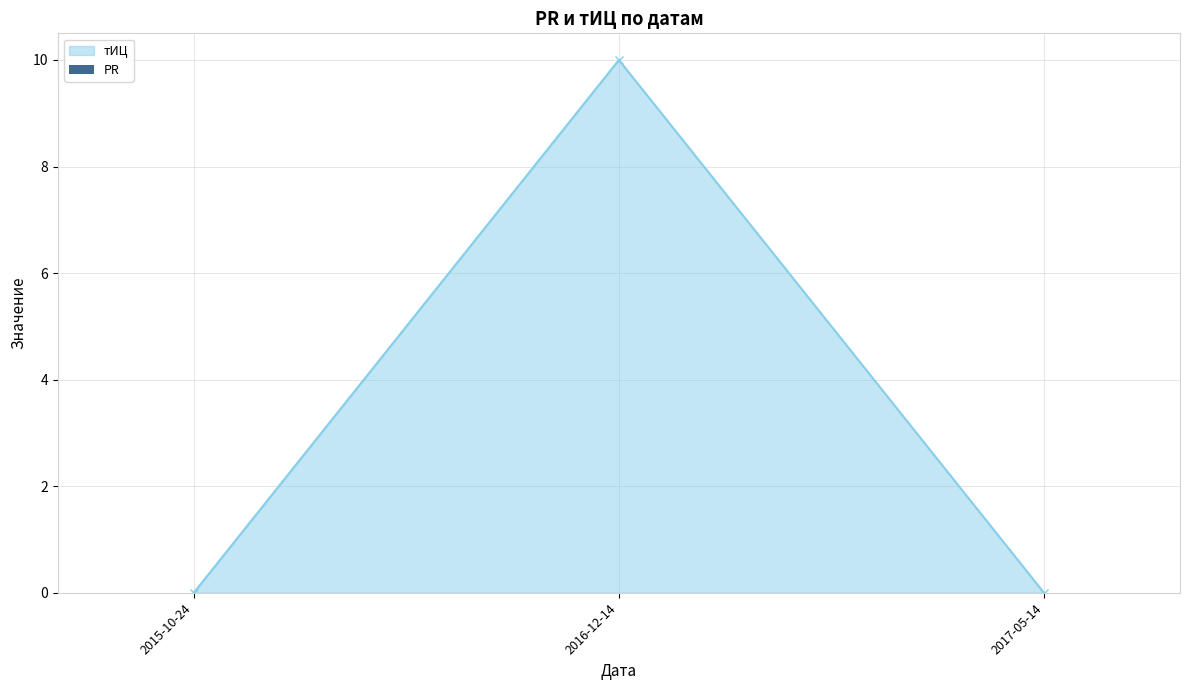

Between 2017-05-14 and 2016-12-14, which is larger?

2016-12-14